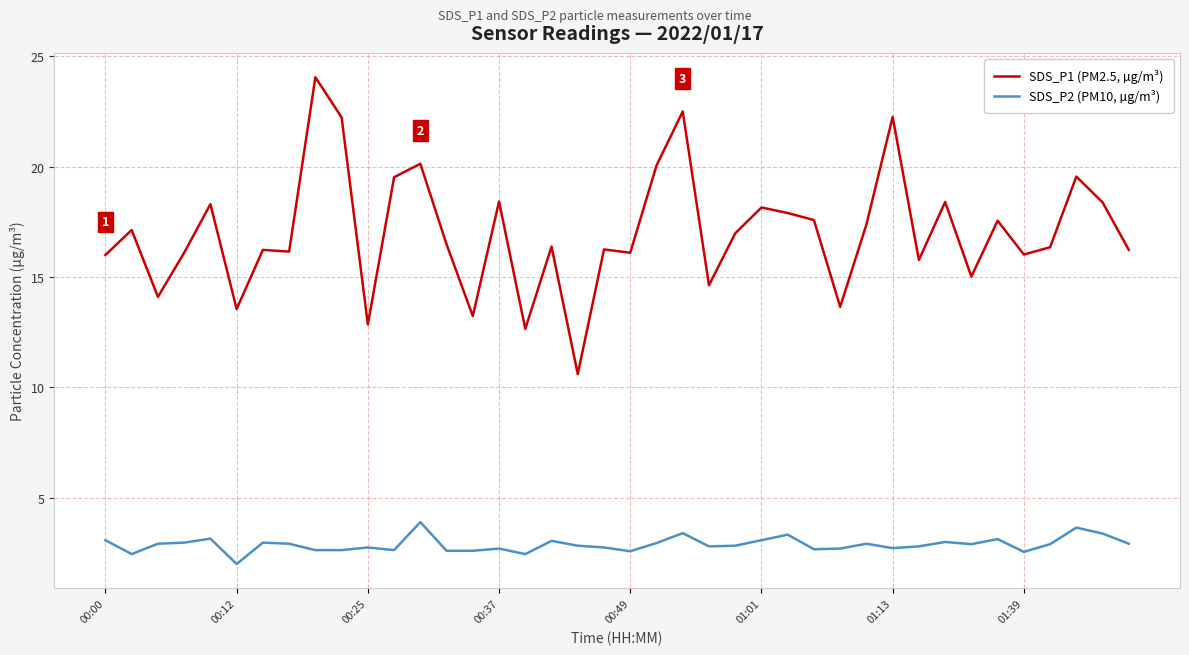

Which series has the largest total across all categories?

SDS_P1 (PM2.5, µg/m³)